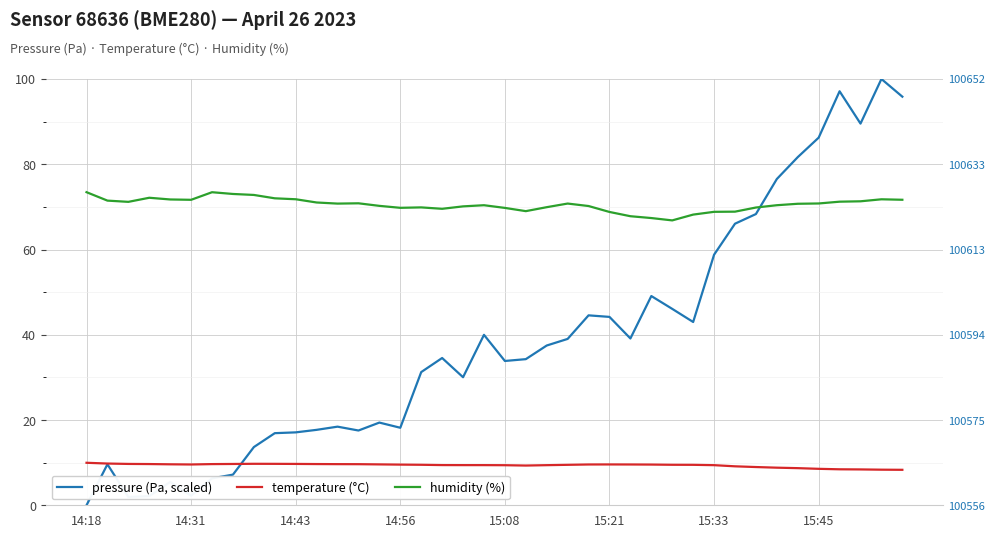

True or false: pressure and humidity cross at least once.

True